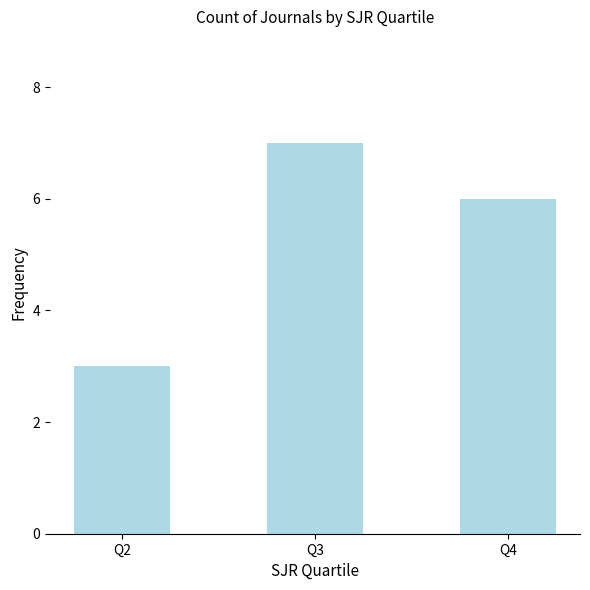

Which has a higher value, Q4 or Q2?

Q4